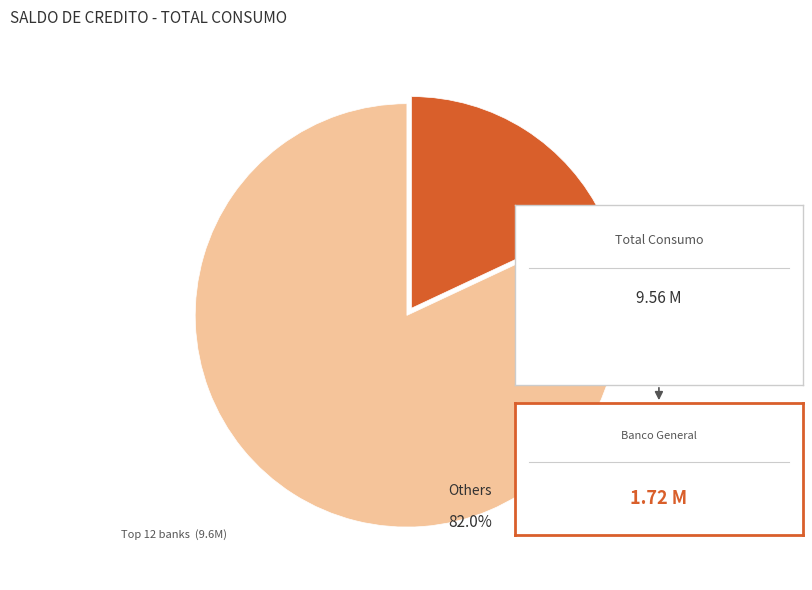

How many segments does this pie chart have?

2